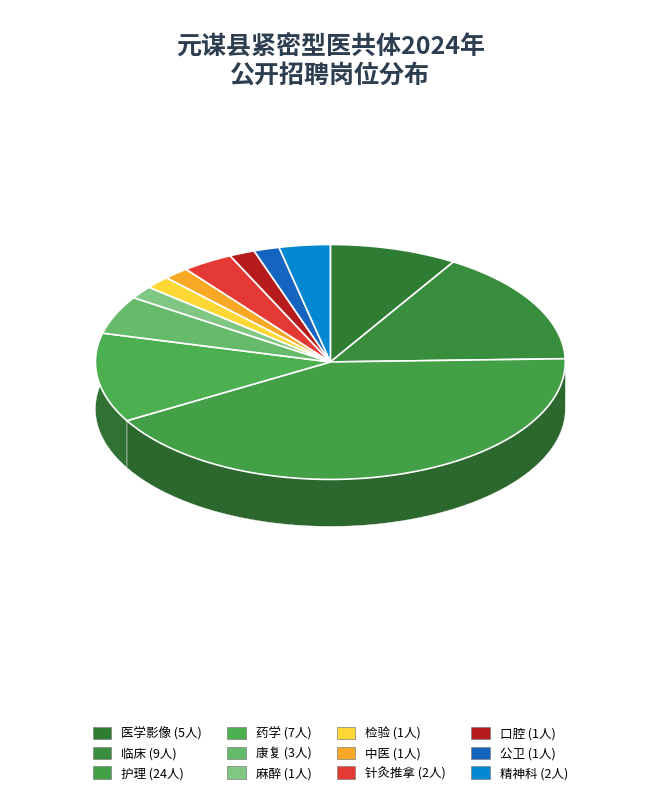

To the nearest percent, what is the average slice percentage?

8%